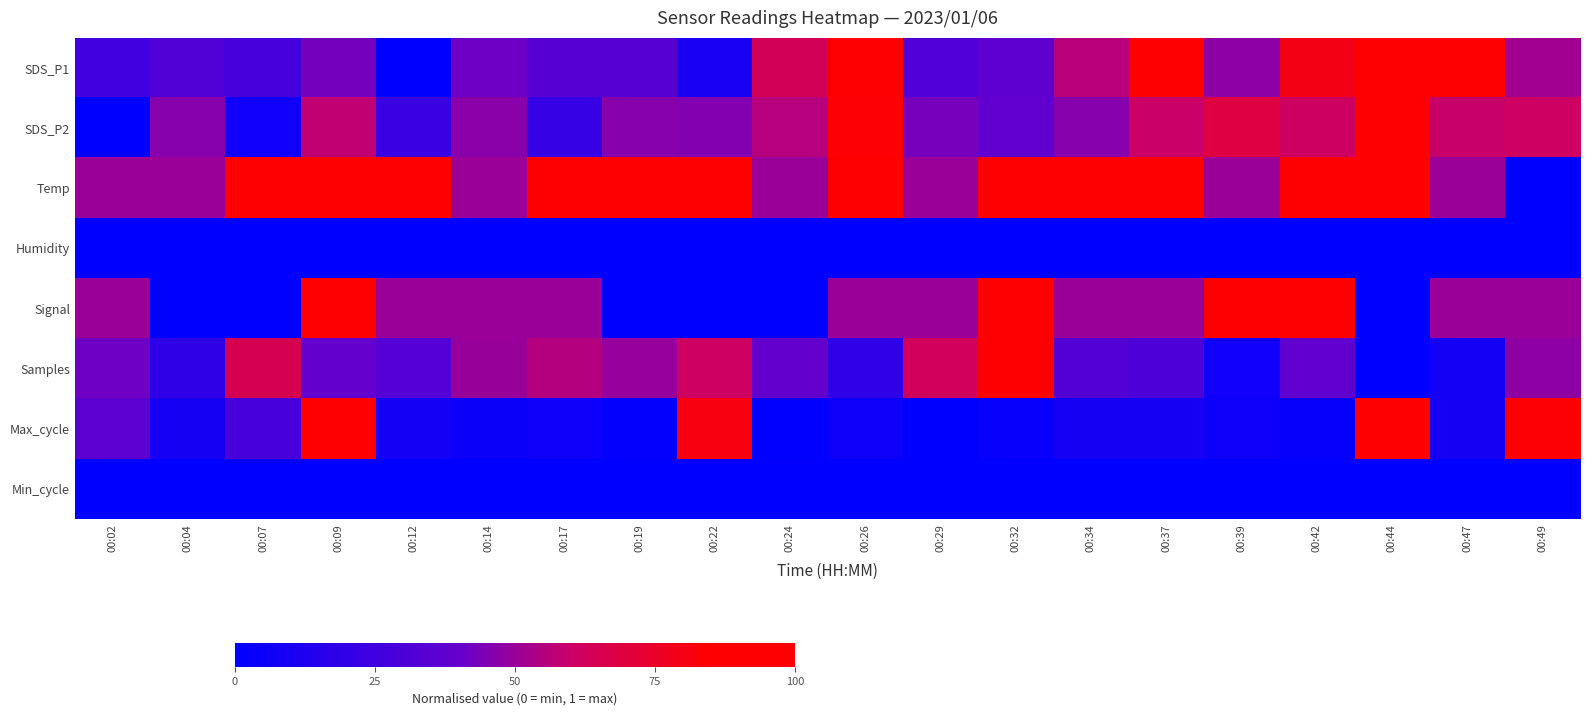

Reading left to right, what are all the values shown in this chart?

SDS_P1: 00:02=0.3	00:04=0.3	00:07=0.3	00:09=0.4	00:12=0.0	00:14=0.4	00:17=0.3	00:19=0.3	00:22=0.1	00:24=0.6	00:26=1.0	00:29=0.3	00:32=0.4	00:34=0.6	00:37=0.9	00:39=0.5	00:42=0.8	00:44=0.9	00:47=0.9	00:49=0.5
SDS_P2: 00:02=0.0	00:04=0.5	00:07=0.1	00:09=0.6	00:12=0.2	00:14=0.5	00:17=0.2	00:19=0.5	00:22=0.5	00:24=0.6	00:26=0.8	00:29=0.4	00:32=0.4	00:34=0.5	00:37=0.6	00:39=0.7	00:42=0.6	00:44=1.0	00:47=0.6	00:49=0.6
Temp: 00:02=0.5	00:04=0.5	00:07=1.0	00:09=1.0	00:12=1.0	00:14=0.5	00:17=1.0	00:19=1.0	00:22=1.0	00:24=0.5	00:26=1.0	00:29=0.5	00:32=1.0	00:34=1.0	00:37=1.0	00:39=0.5	00:42=1.0	00:44=1.0	00:47=0.5	00:49=0.0
Humidity: 00:02=0.0	00:04=0.0	00:07=0.0	00:09=0.0	00:12=0.0	00:14=0.0	00:17=0.0	00:19=0.0	00:22=0.0	00:24=0.0	00:26=0.0	00:29=0.0	00:32=0.0	00:34=0.0	00:37=0.0	00:39=0.0	00:42=0.0	00:44=0.0	00:47=0.0	00:49=0.0
Signal: 00:02=0.5	00:04=0.0	00:07=0.0	00:09=1.0	00:12=0.5	00:14=0.5	00:17=0.5	00:19=0.0	00:22=0.0	00:24=0.0	00:26=0.5	00:29=0.5	00:32=1.0	00:34=0.5	00:37=0.5	00:39=1.0	00:42=1.0	00:44=0.0	00:47=0.5	00:49=0.5
Samples: 00:02=0.4	00:04=0.2	00:07=0.7	00:09=0.4	00:12=0.3	00:14=0.5	00:17=0.6	00:19=0.5	00:22=0.6	00:24=0.4	00:26=0.2	00:29=0.6	00:32=1.0	00:34=0.3	00:37=0.3	00:39=0.1	00:42=0.4	00:44=0.0	00:47=0.1	00:49=0.5
Max_cycle: 00:02=0.4	00:04=0.1	00:07=0.3	00:09=1.0	00:12=0.1	00:14=0.0	00:17=0.1	00:19=0.0	00:22=0.8	00:24=0.0	00:26=0.1	00:29=0.0	00:32=0.0	00:34=0.1	00:37=0.1	00:39=0.0	00:42=0.0	00:44=0.9	00:47=0.1	00:49=0.8
Min_cycle: 00:02=0.0	00:04=0.0	00:07=0.0	00:09=0.0	00:12=0.0	00:14=0.0	00:17=0.0	00:19=0.0	00:22=0.0	00:24=0.0	00:26=0.0	00:29=0.0	00:32=0.0	00:34=0.0	00:37=0.0	00:39=0.0	00:42=0.0	00:44=0.0	00:47=0.0	00:49=0.0